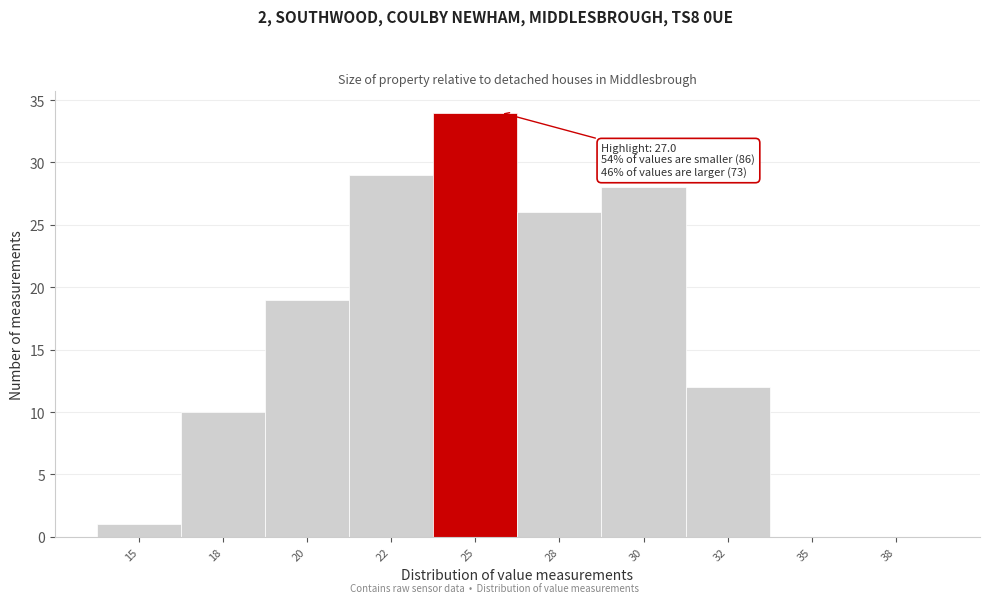

Reading right to left, extract all data points from this chart.

38=0	35=0	32=12	30=28	28=26	25=34	22=29	20=19	18=10	15=1